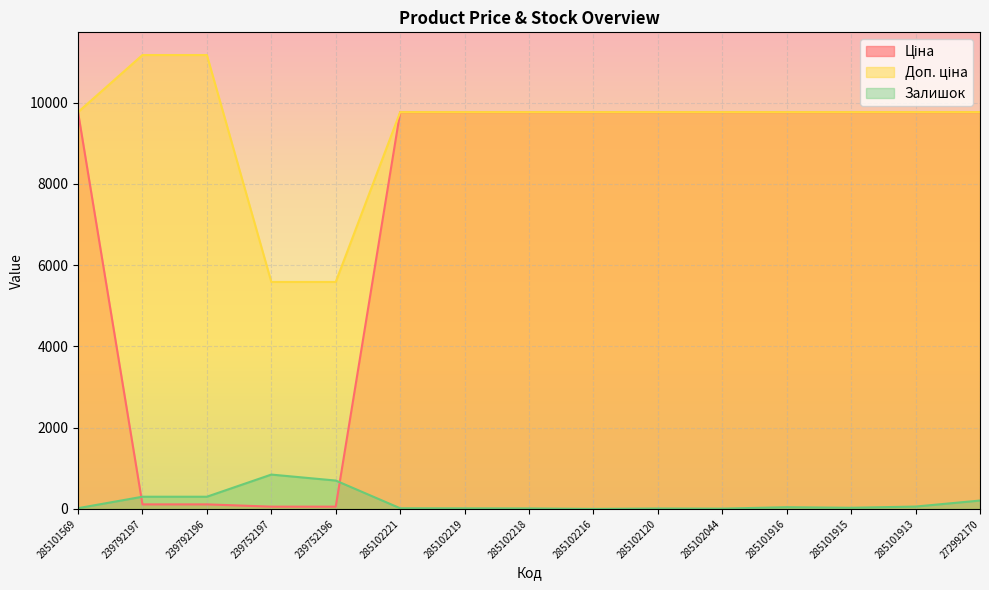

Does the chart display data point markers on the line(s)?

No